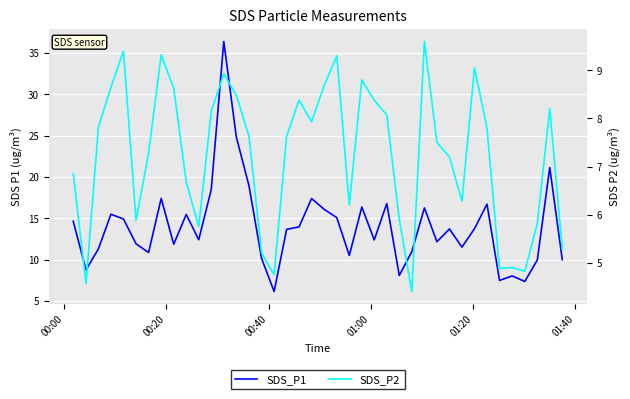

True or false: SDS_P1 and SDS_P2 cross at least once.

False